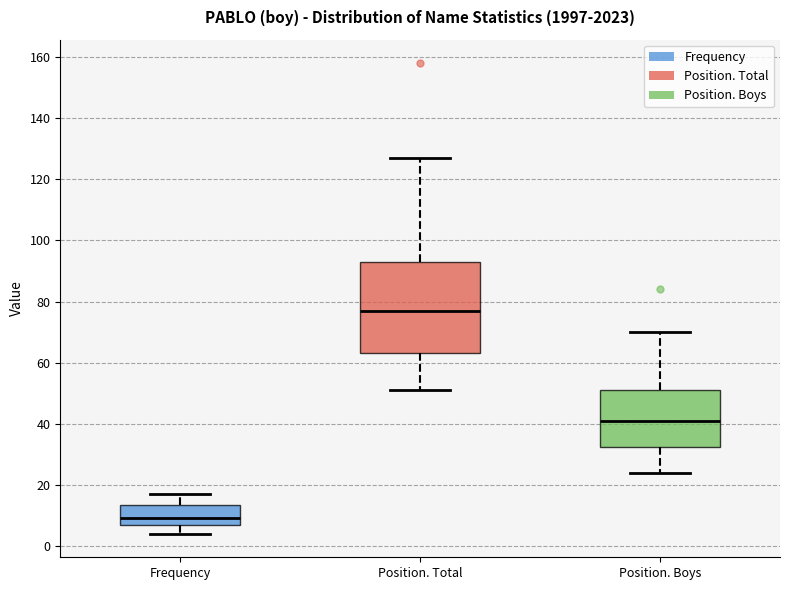

Where is the lower edge of the box for Frequency on the y-axis? The values are not printed on the chart, so give them approximately, as read against the axis.

8